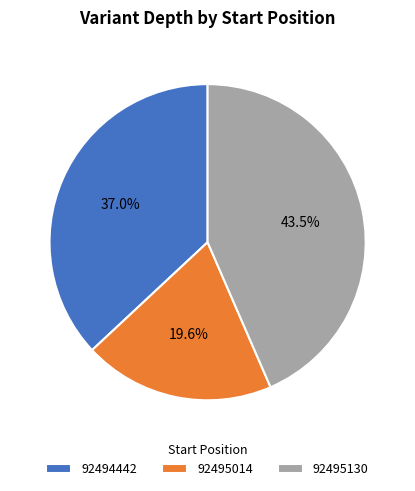

Which category has the smallest portion of the pie?

92495014